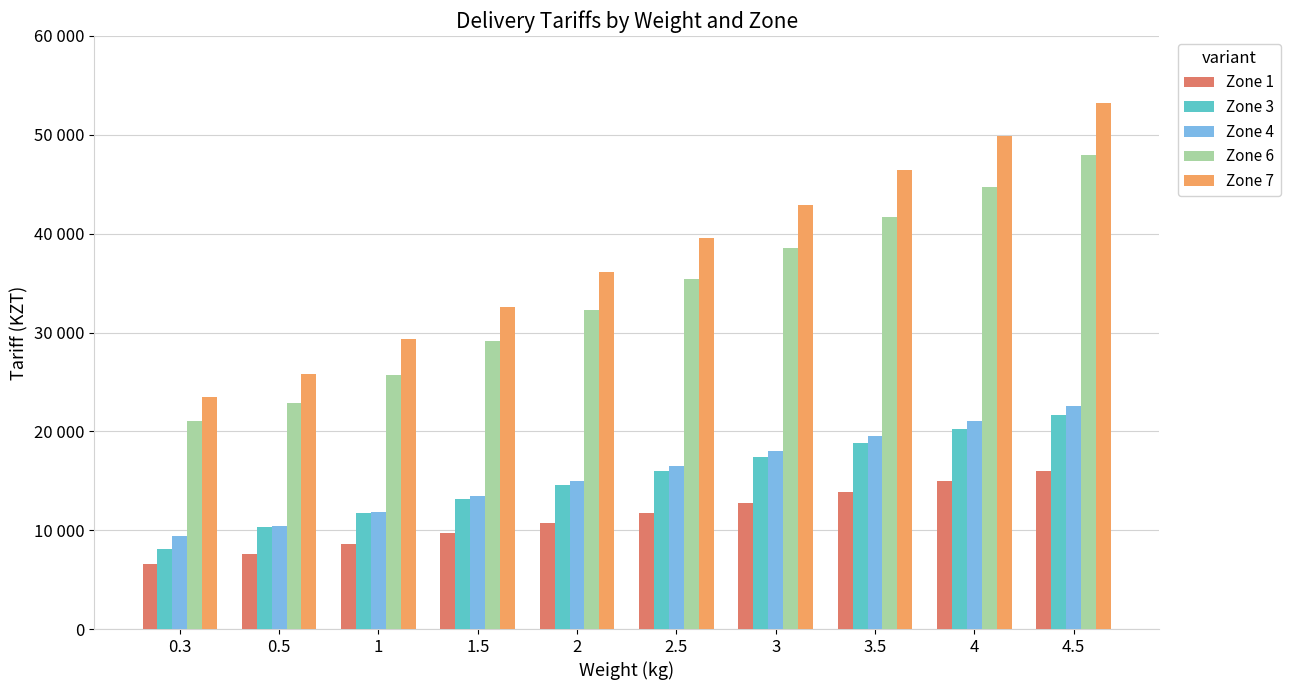

What is the minimum value shown in the chart?

6600